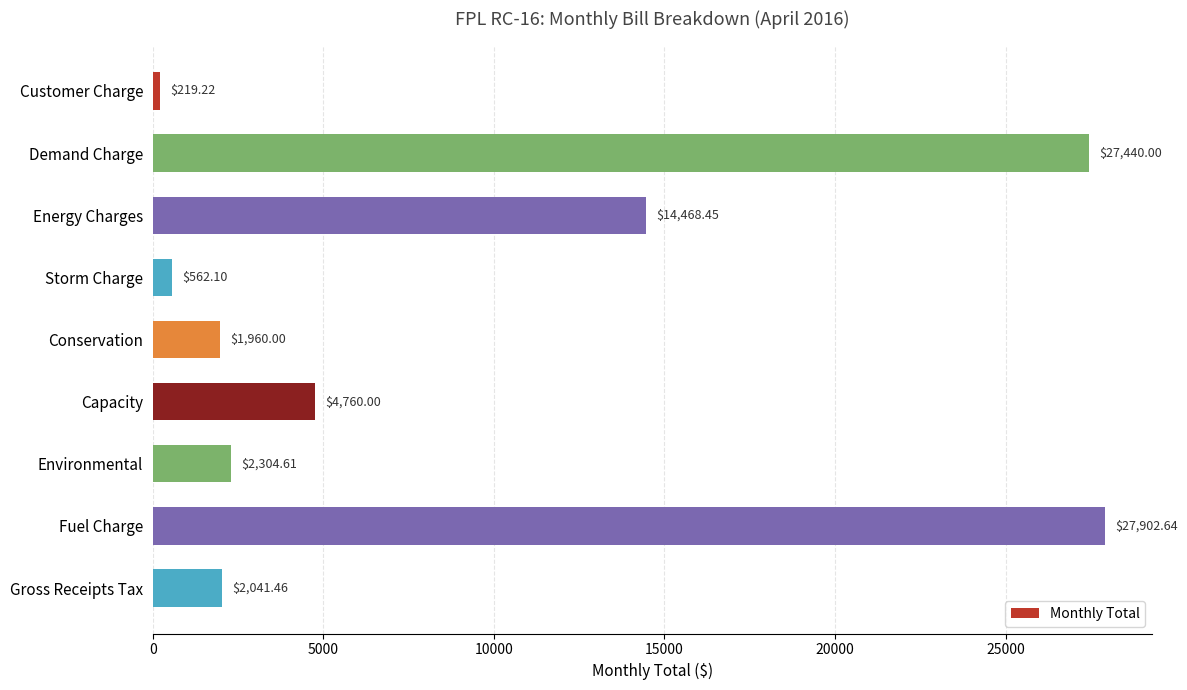

What is the label of the 4th bar from the bottom?

Capacity